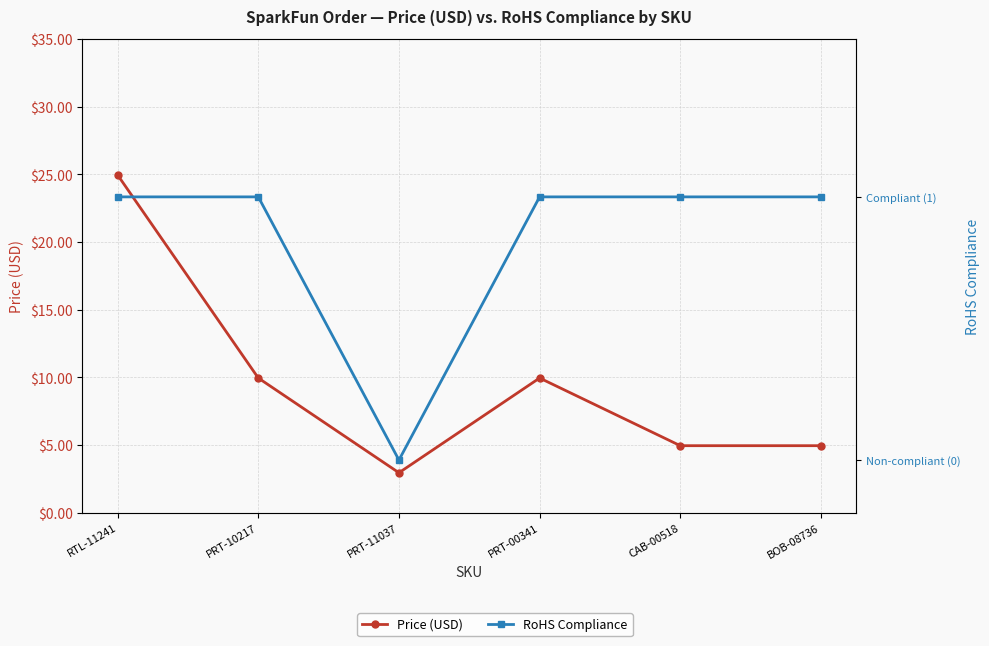

Does the chart have visible grid lines?

Yes